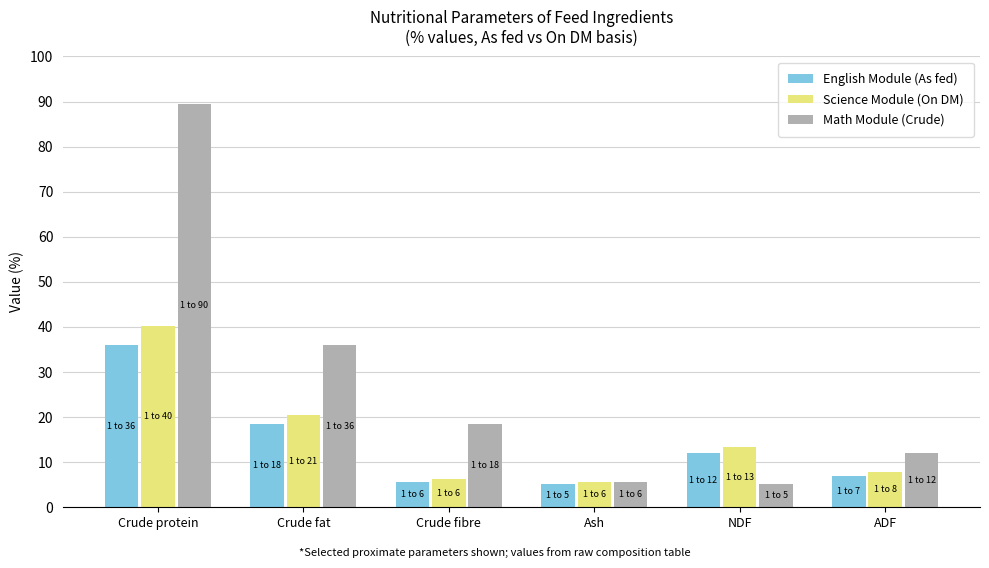

Which series has the largest range (max minus min)?

Math Module (Crude)